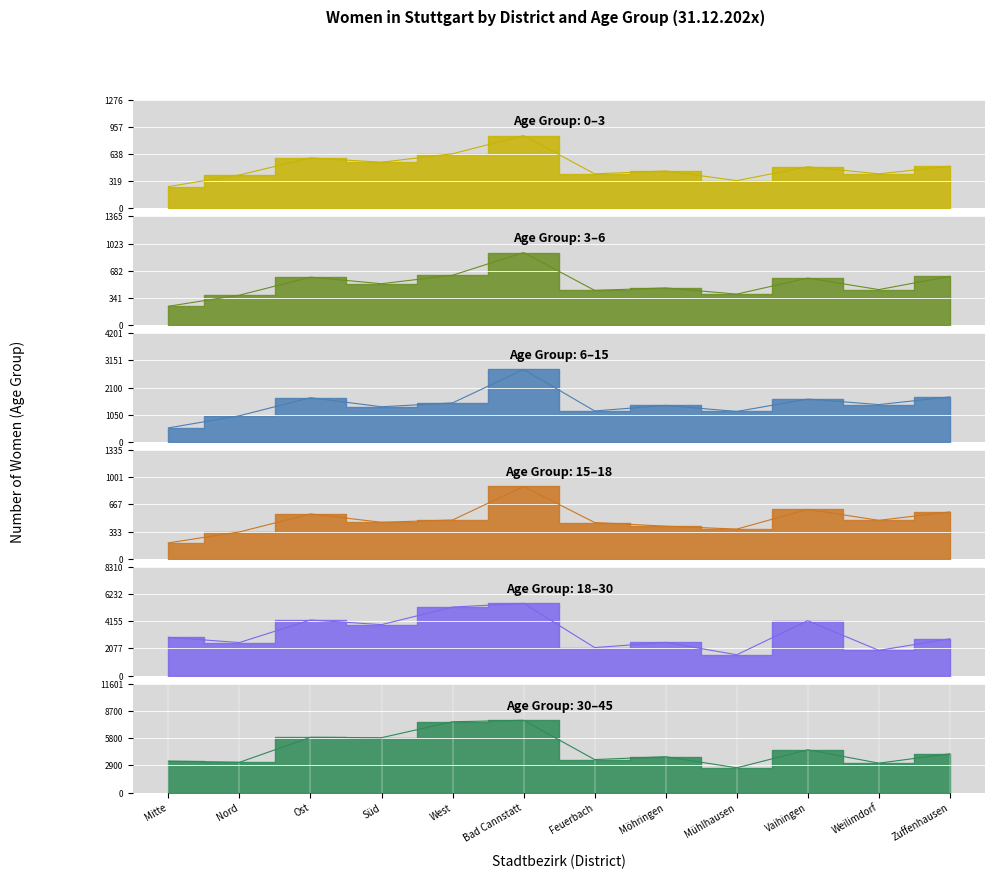

Which series changed the most between Bad Cannstatt and Möhringen?

30-45